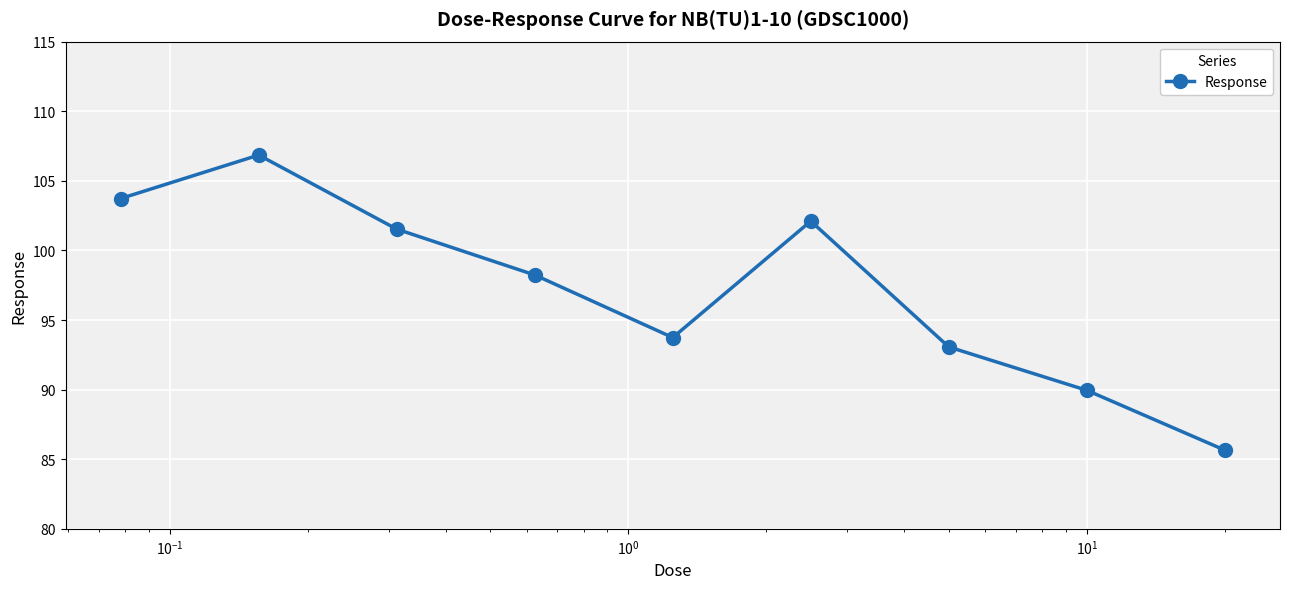

How many interior local valleys (lower than both neighbors) does the data have?

1